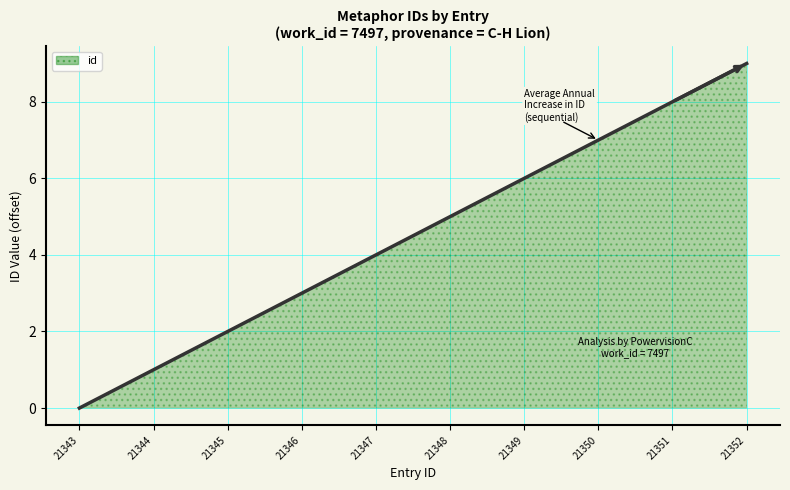

Where is the data nearest to the value 4?

21347